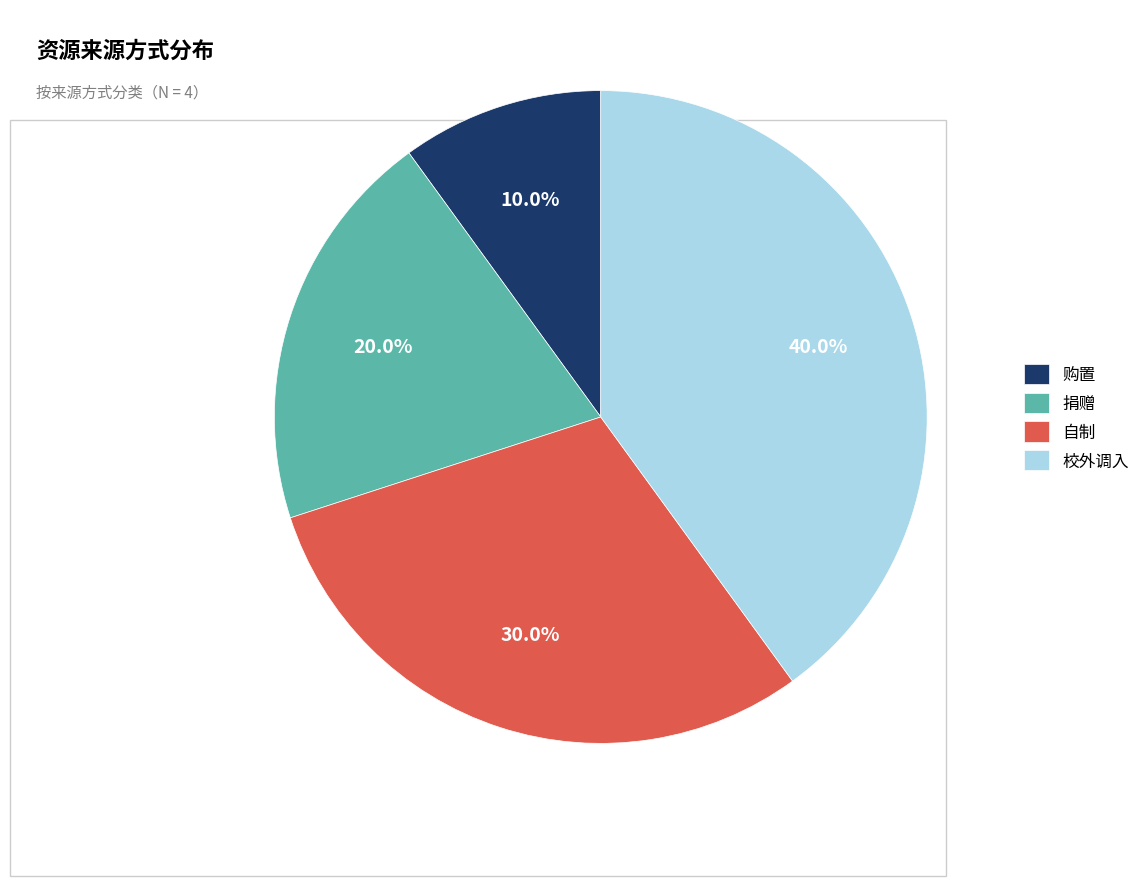

To the nearest percent, what portion does 购置 represent?

10%